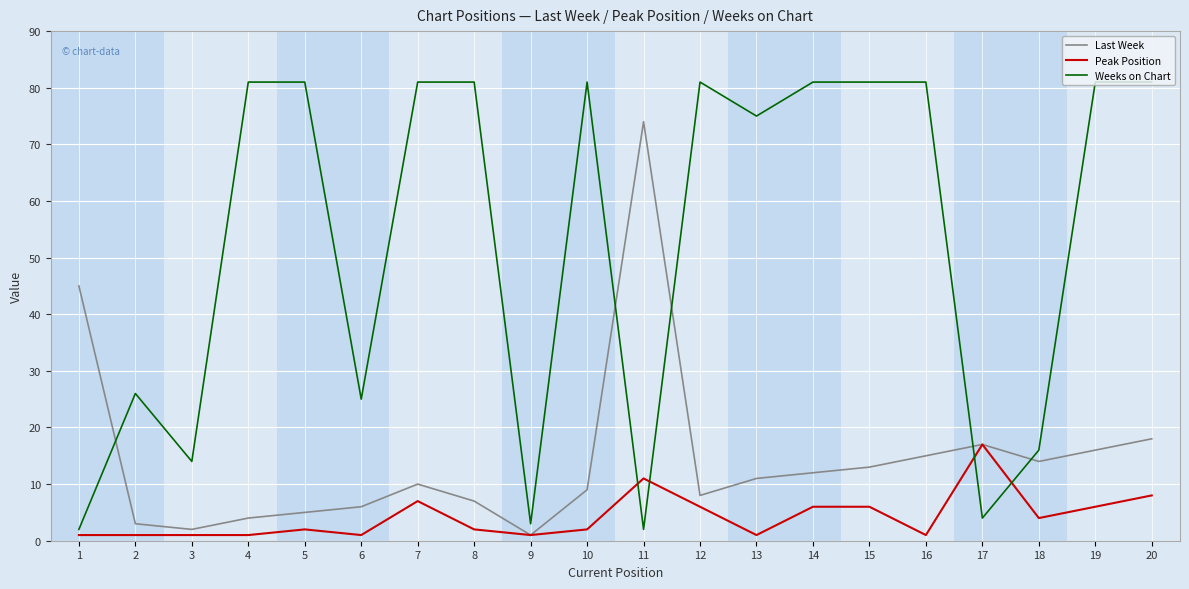

True or false: Peak Position has a value of 1 at 16.

True